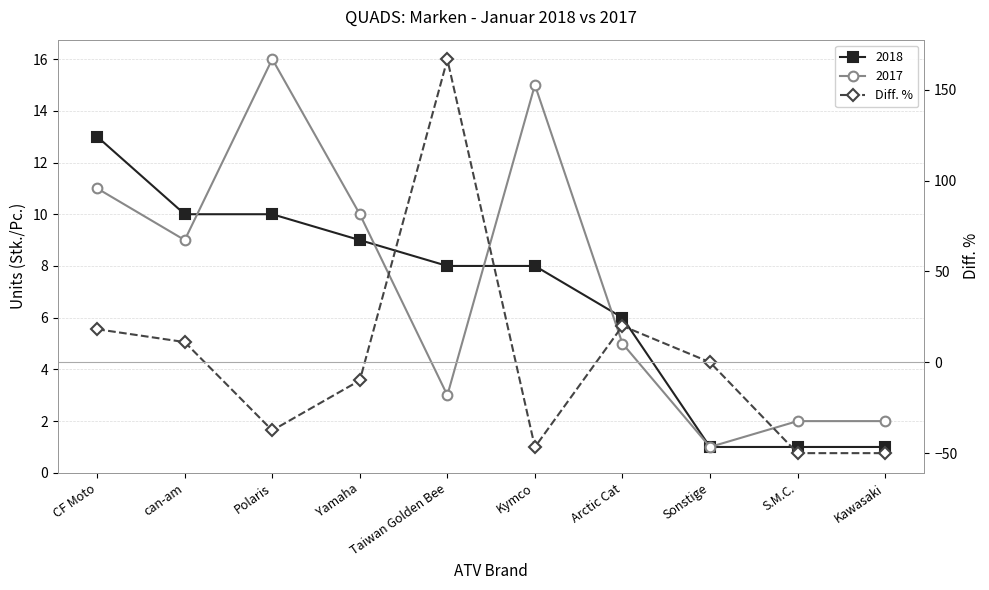

Reading right to left, list all the values displayed in this chart.

-50.0	-50.0	0.0	20.0	-46.7	166.7	-10.0	-37.5	11.1	18.2